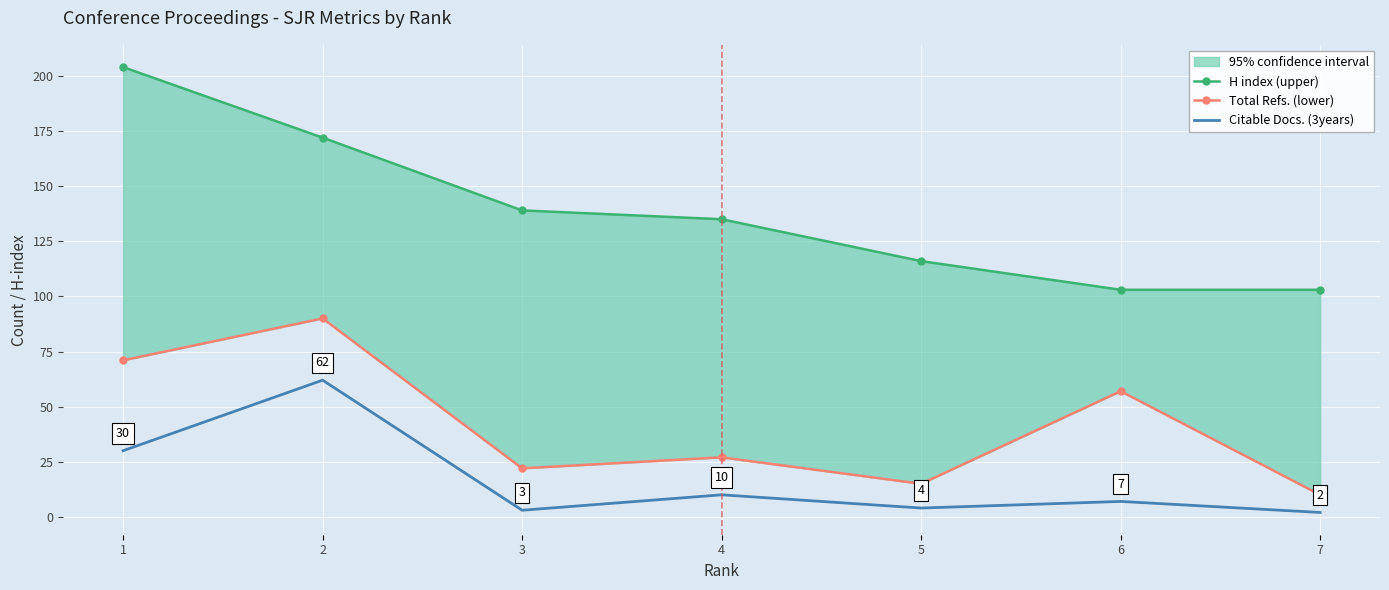

Reading right to left, transcribe all the data shown in this chart.

H index (upper): 103	103	116	135	139	172	204
Total Refs. (lower): 10	57	15	27	22	90	71
Citable Docs. (3years): 2	7	4	10	3	62	30